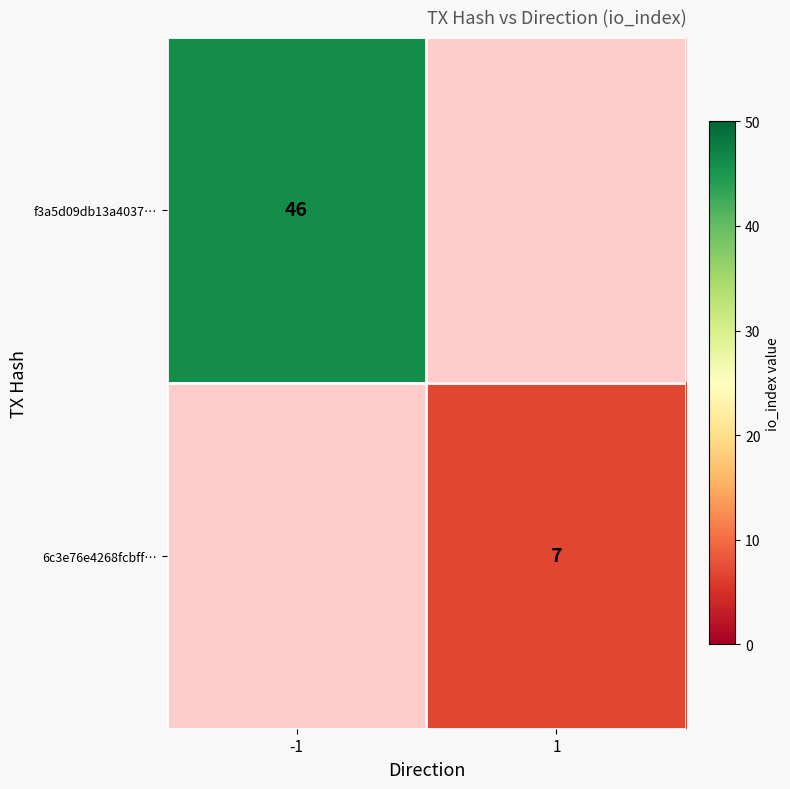

At how many categories does at least one series exceed 13?

1